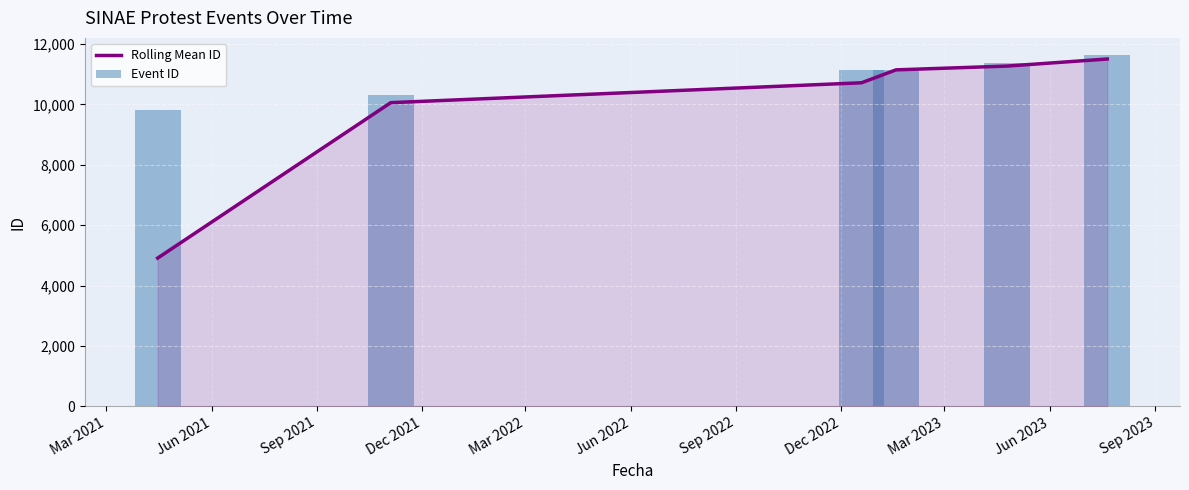

How many values in the Rolling Mean ID series exceed 11145?

3